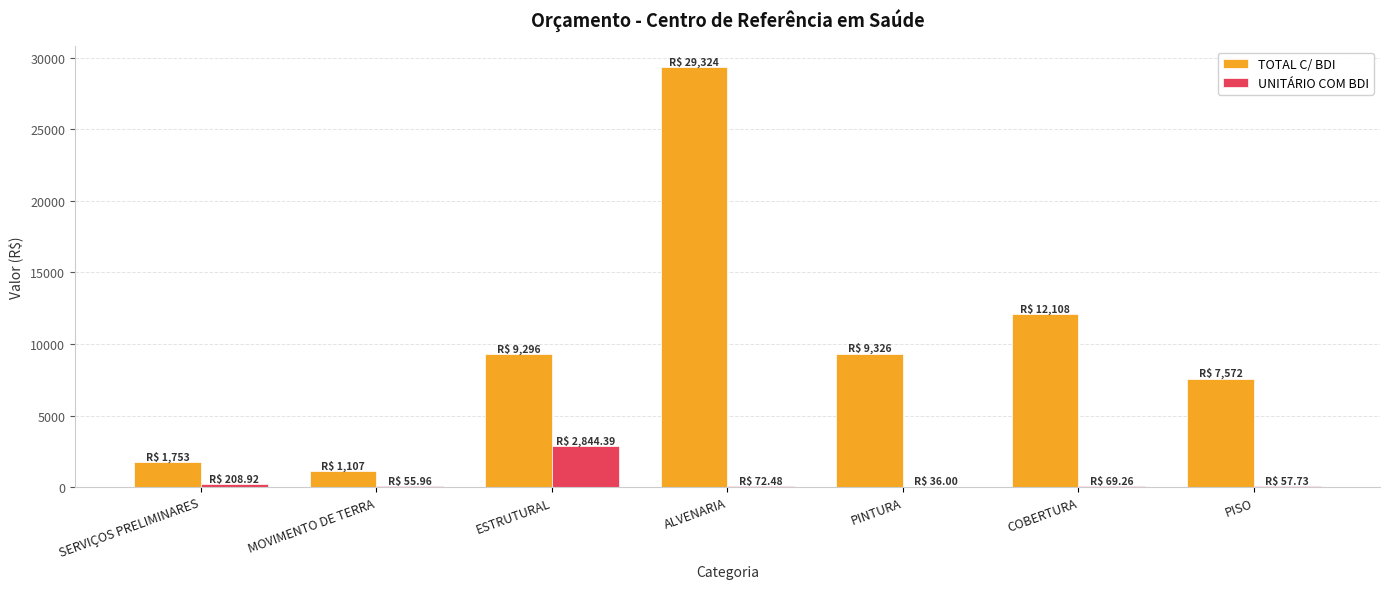

At which label does TOTAL C/ BDI reach its peak?

ALVENARIA